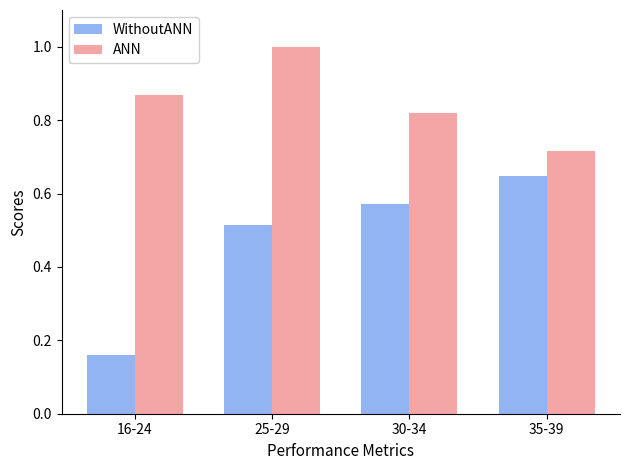

At 35-39, list the series in order from largest to smallest.

ANN, WithoutANN